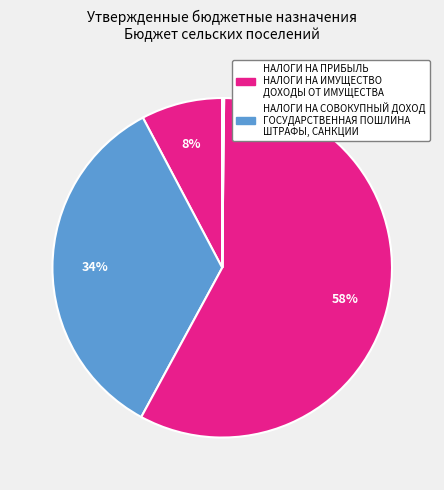

How many segments does this pie chart have?

6